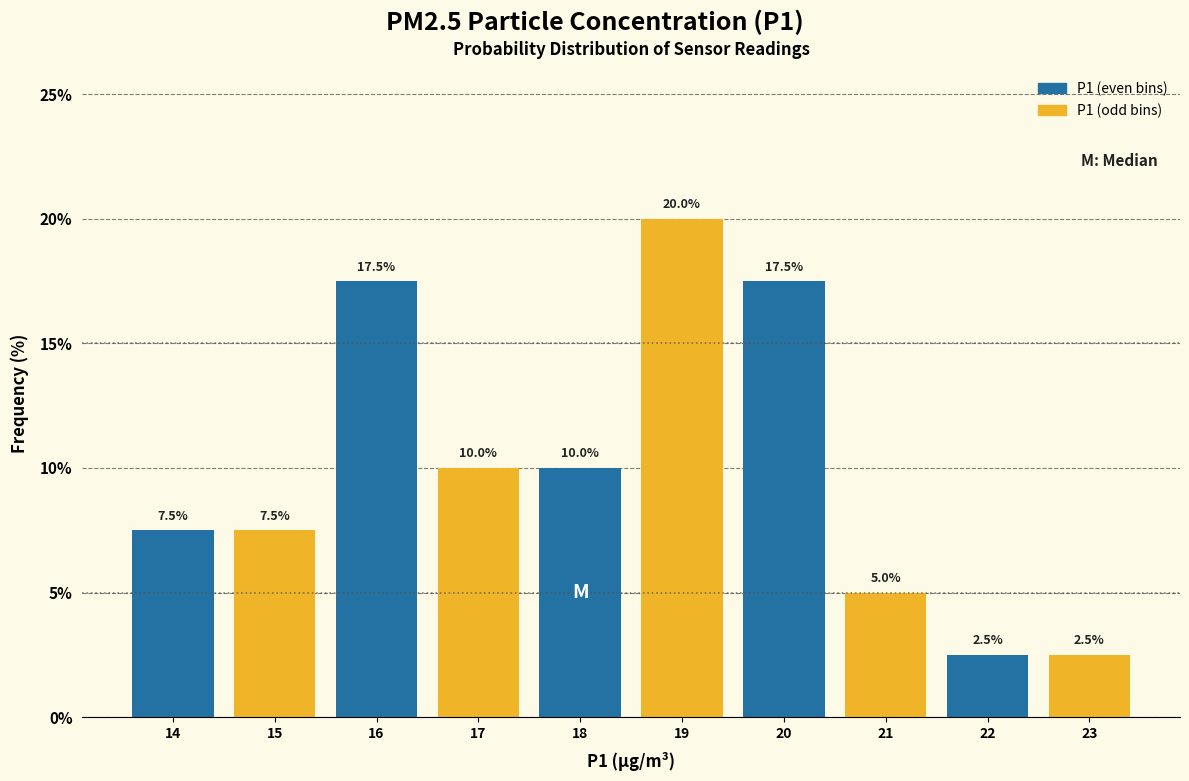

Reading left to right, transcribe all the data shown in this chart.

14=7.5	15=7.5	16=17.5	17=10.0	18=10.0	19=20.0	20=17.5	21=5.0	22=2.5	23=2.5